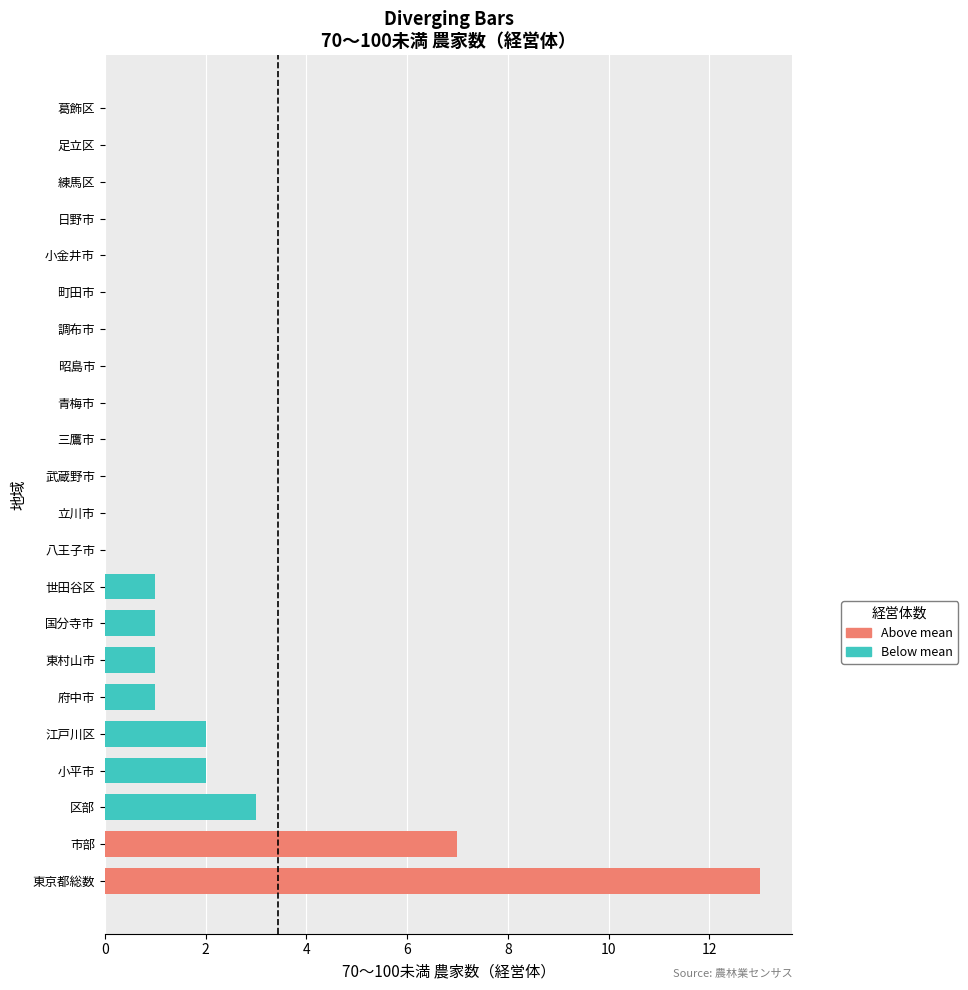

Which has a higher value, 国分寺市 or 調布市?

国分寺市